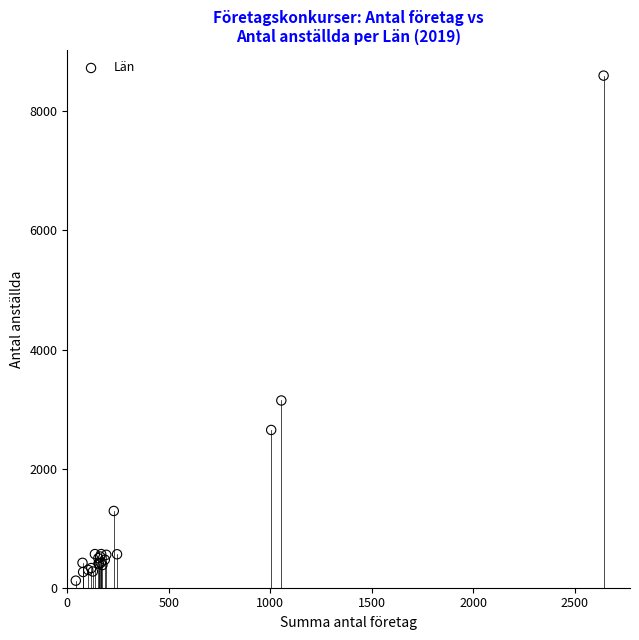

What Y value in the scatter plot is closest to 4359?

3144